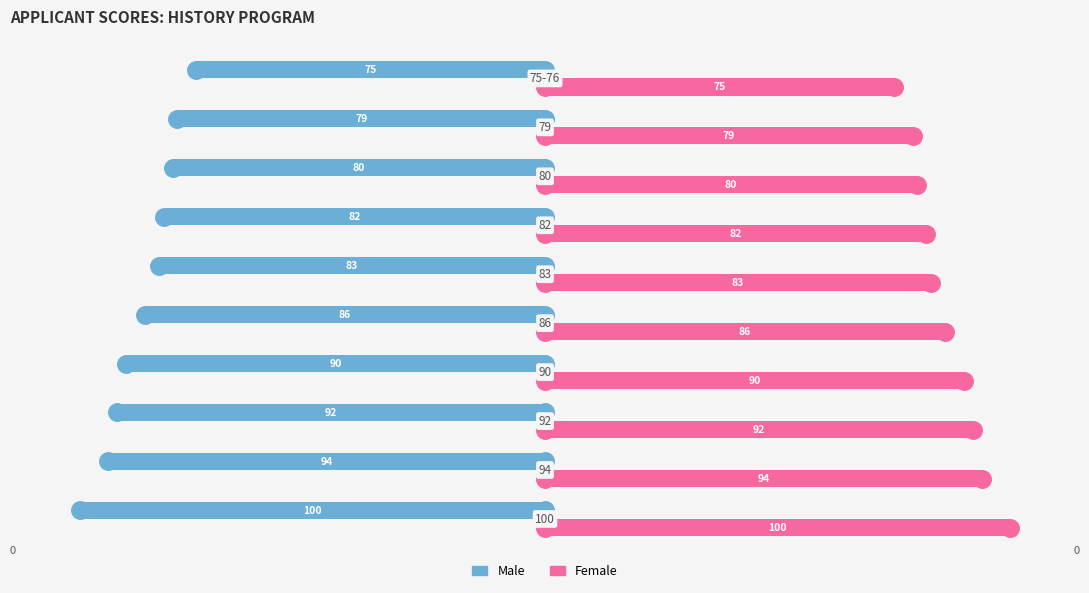

What is the greatest value displayed?

100